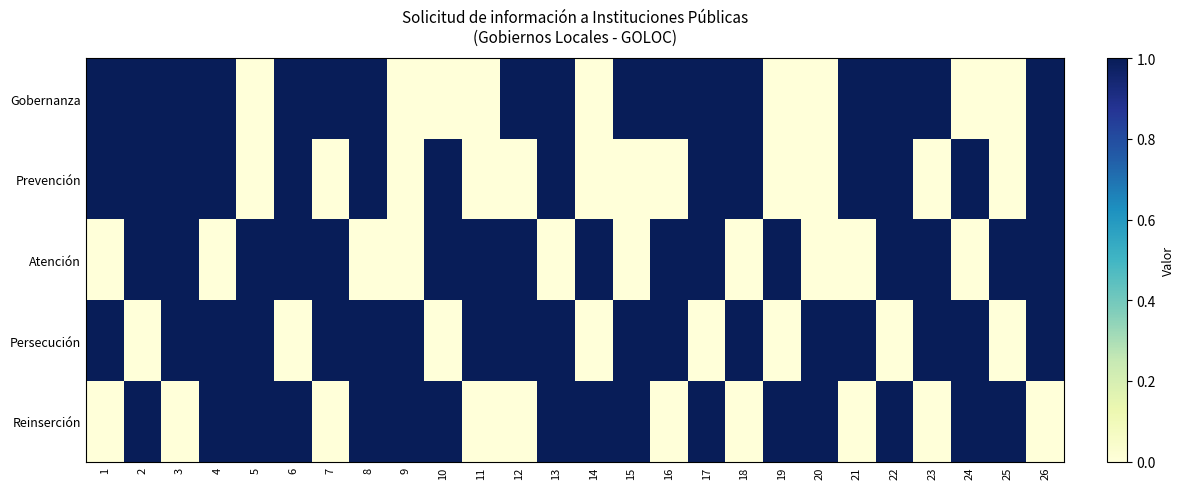

What is the total value across all series at 13?

4